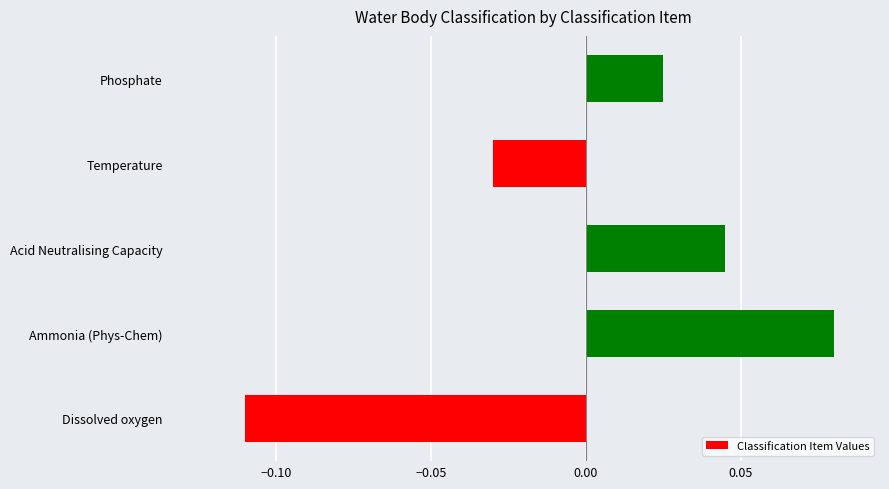

How many series are shown in this chart?

1